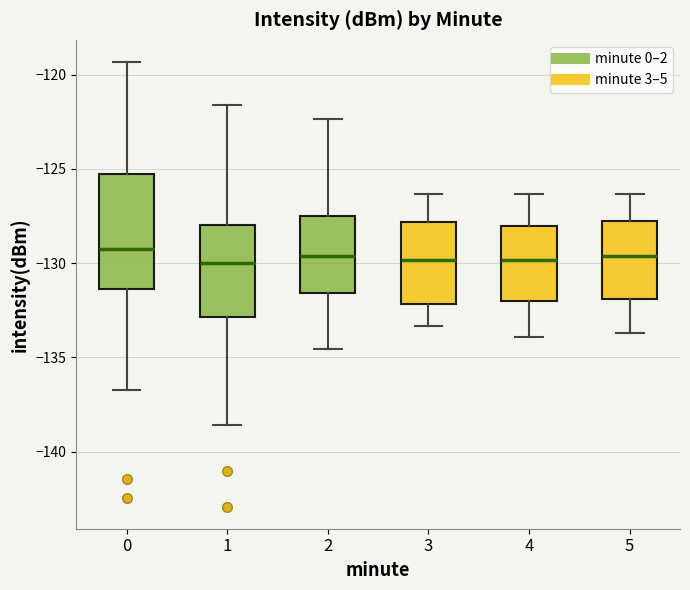

Which box is the tallest, from its lower edge to its upper edge?

0